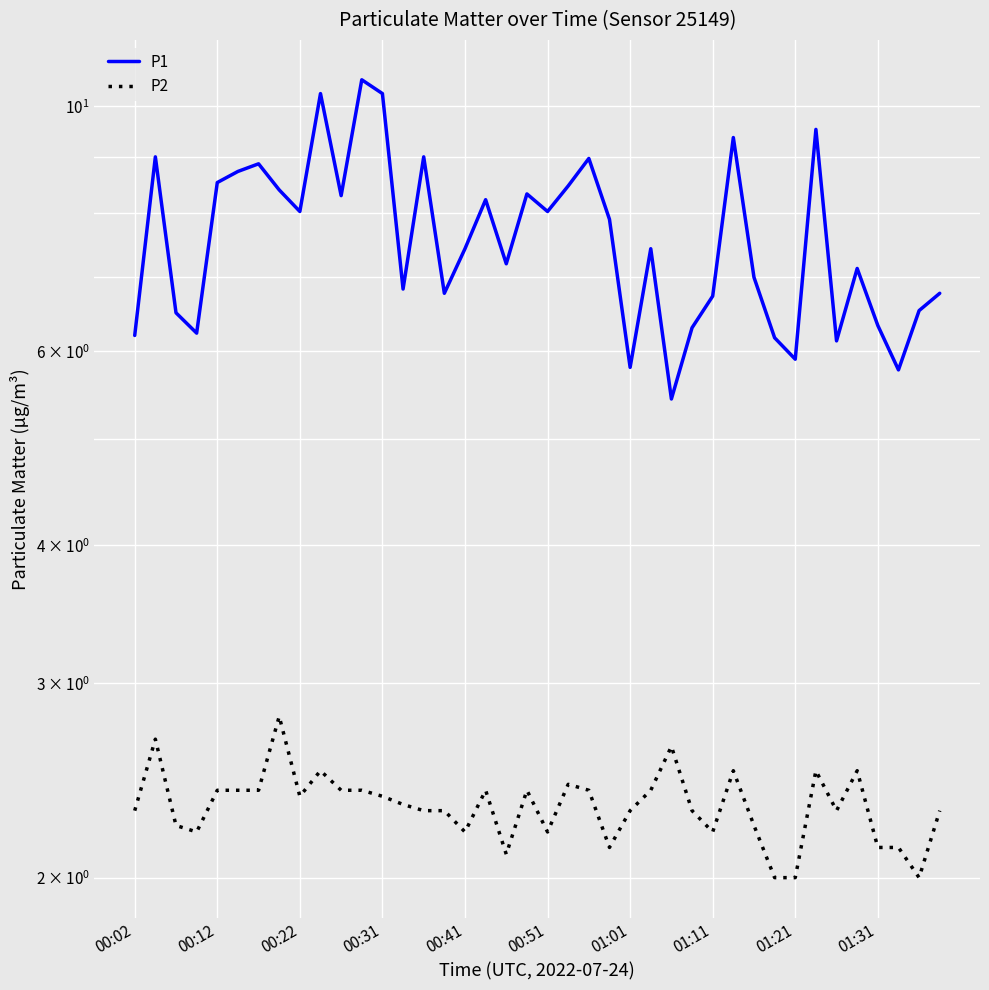

Rank the series by their maximum value, from highest to lowest.

P1, P2